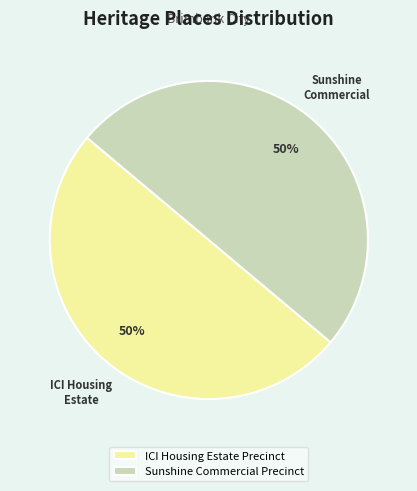

Is it true that Sunshine Commercial Precinct is 50% of the pie?

True